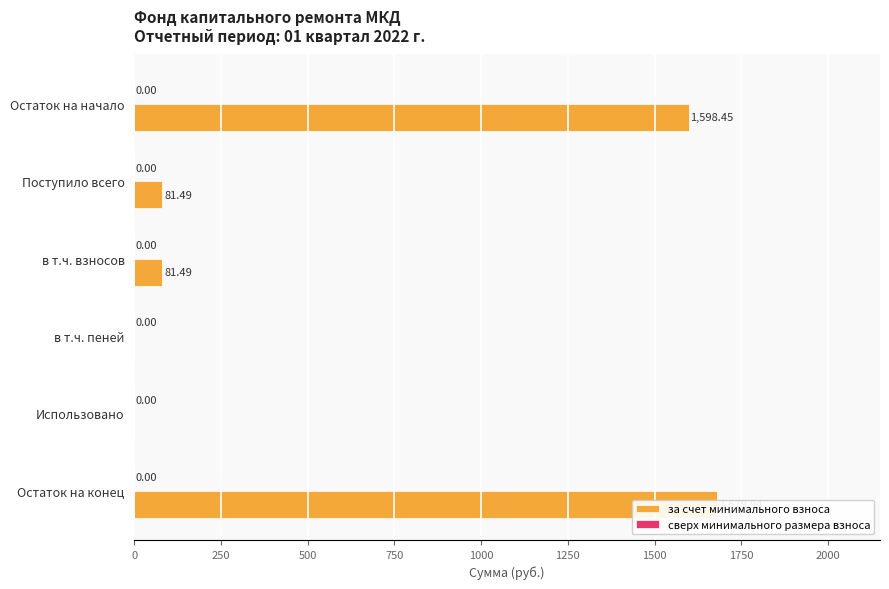

Which has a higher value, Остаток на конец or Поступило всего?

Остаток на конец